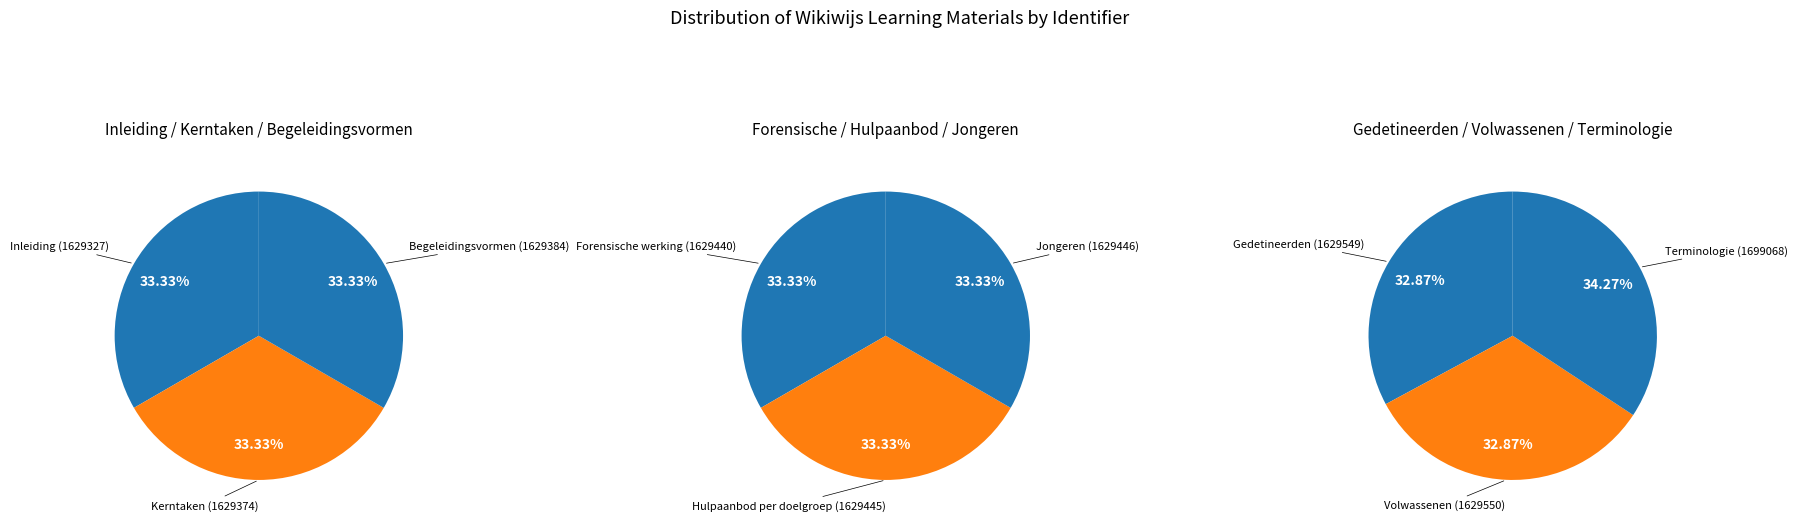

Is there any slice that represents more than half of the pie?

No